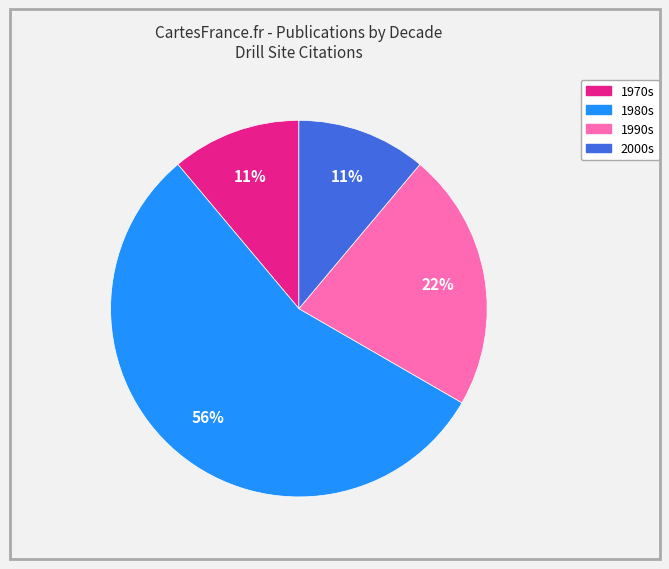

Is there any slice that represents more than half of the pie?

Yes